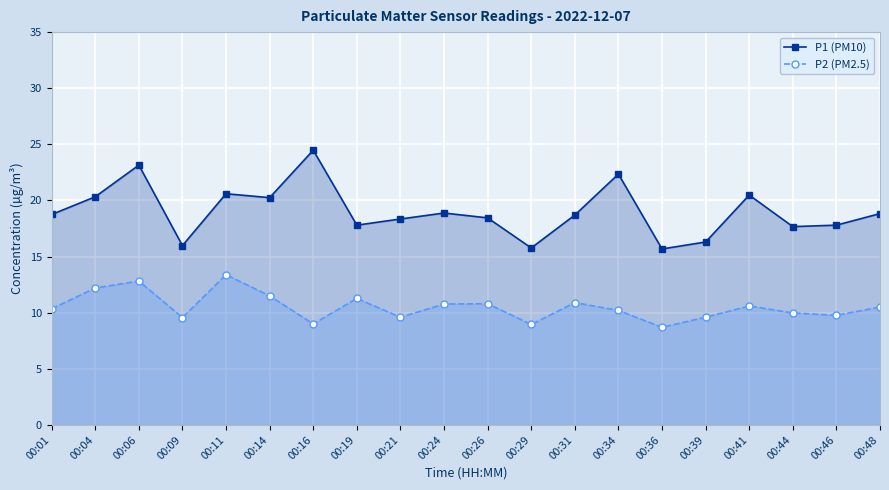

What is the smallest value displayed?

8.7